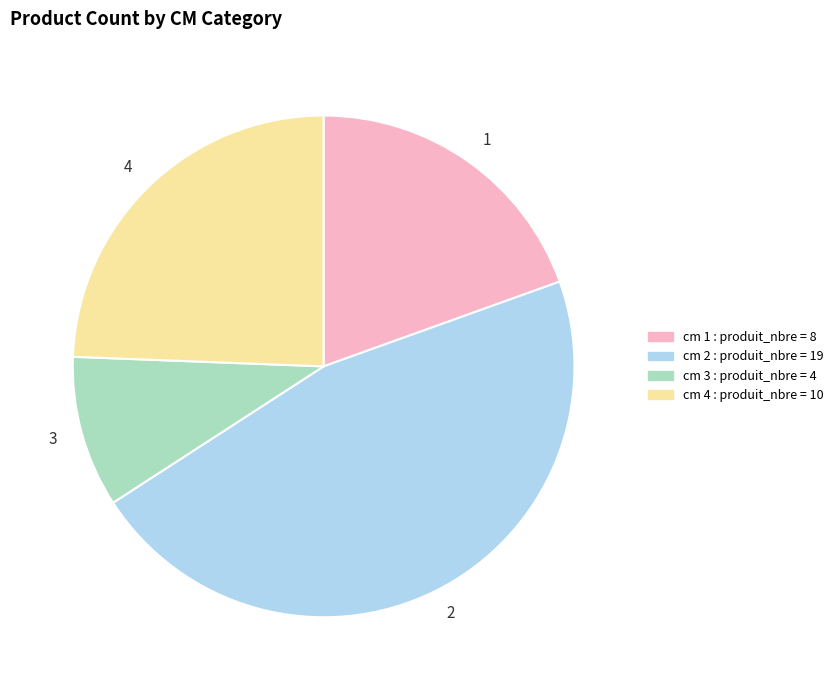

What is the smallest slice in the pie chart?

3